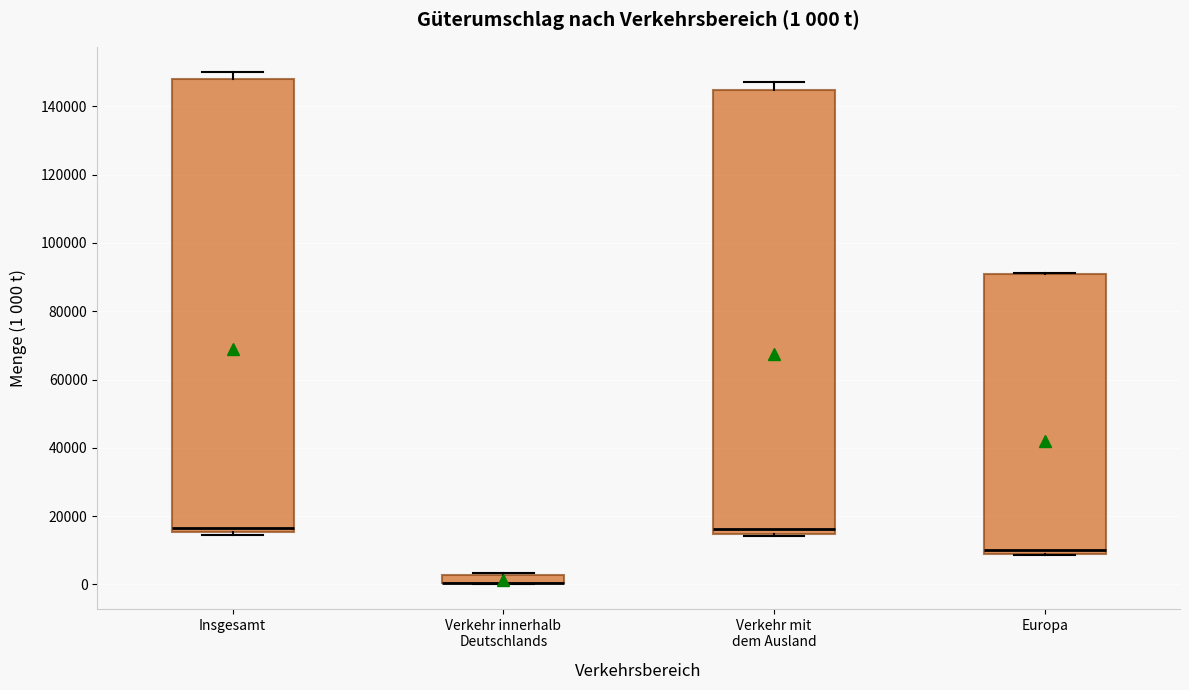

Comparing the boxes themselves (not the whiskers), which one is the tallest?

Insgesamt